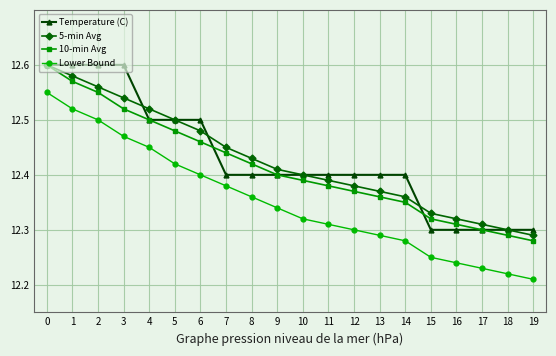

Count the Temperature (C) values in the range 12 to 13.

20